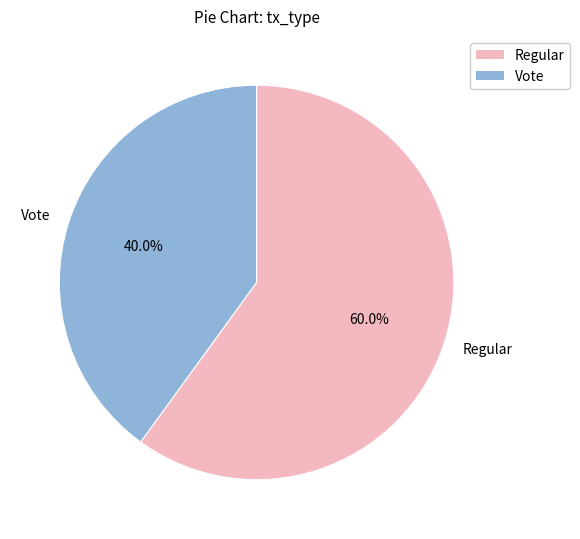

What is the largest slice in the pie chart?

Regular